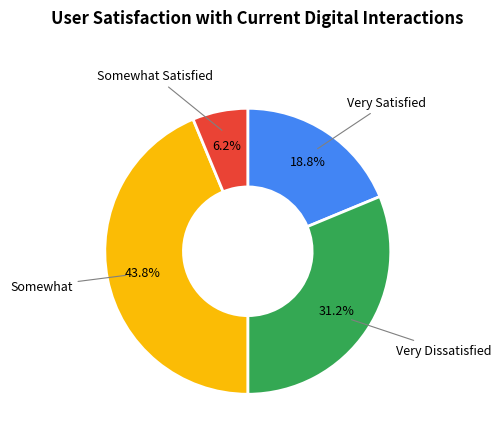

What is the ratio of the value at Very Satisfied to the value at Somewhat?

0.4